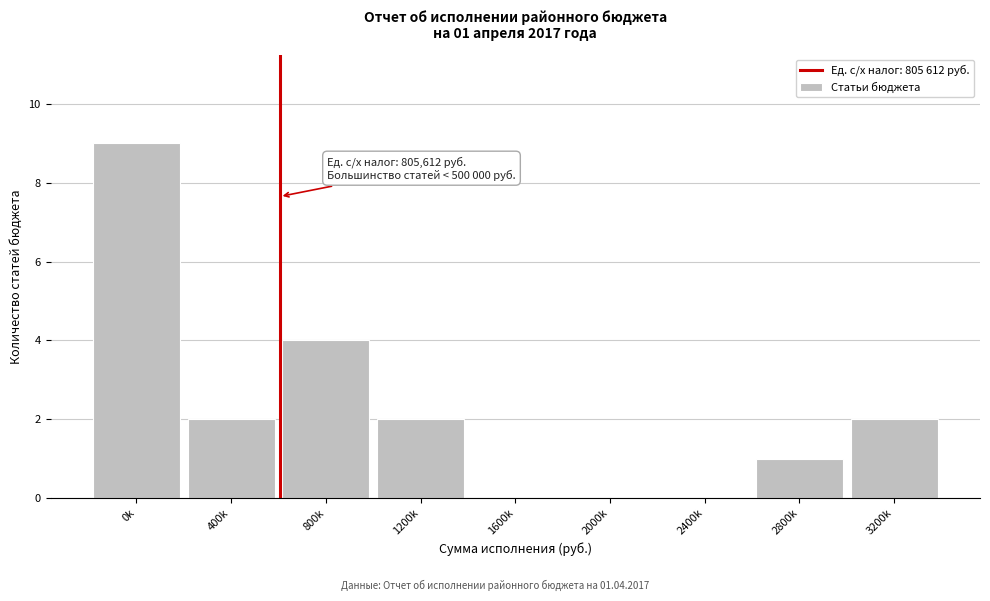

Reading left to right, extract all data points from this chart.

0k=9	400k=2	800k=4	1200k=2	1600k=0	2000k=0	2400k=0	2800k=1	3200k=2